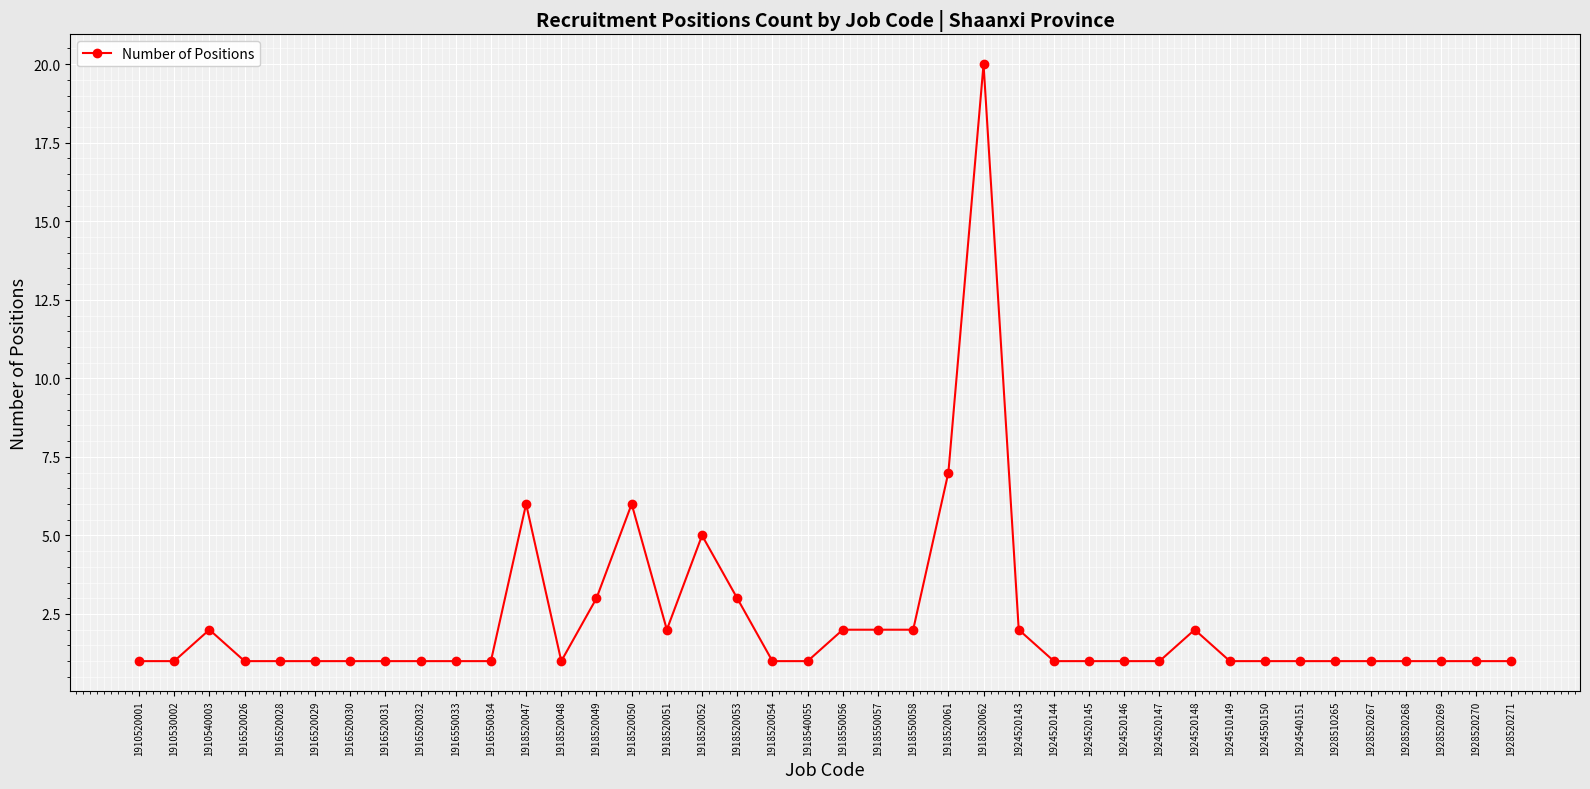

What is the difference between the second highest and minimum values?

6